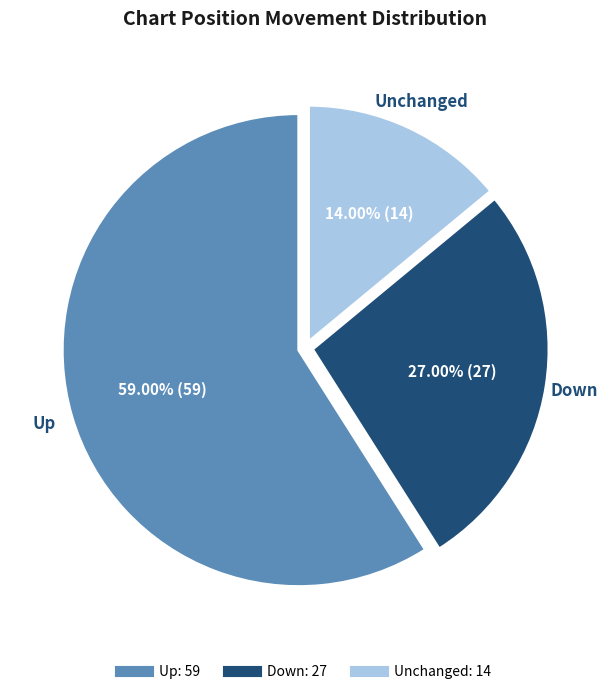

Does any single category account for the majority?

Yes